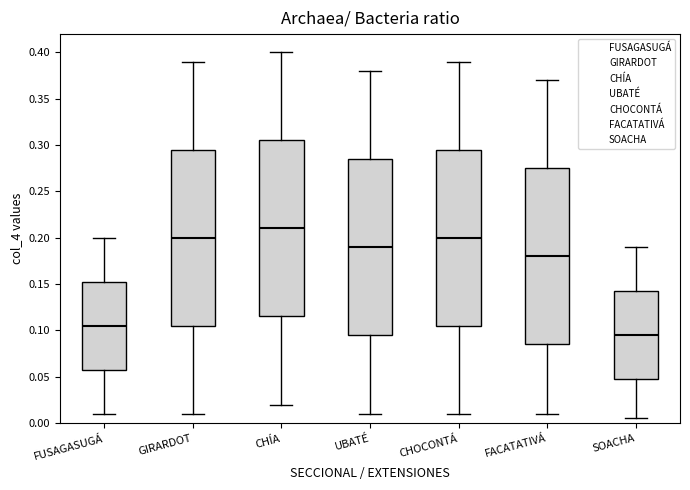

Reading left to right, read every box against the y-axis: the position of its median line, the range the box covers, and the ends of its whiskers. The values are not printed on the chart, so give them approximately, as read against the axis.

FUSAGASUGÁ: median 0.105, box 0.060 to 0.155, whiskers 0.010 to 0.200
GIRARDOT: median 0.200, box 0.105 to 0.295, whiskers 0.010 to 0.390
CHÍA: median 0.210, box 0.115 to 0.305, whiskers 0.020 to 0.400
UBATÉ: median 0.190, box 0.095 to 0.285, whiskers 0.010 to 0.380
CHOCONTÁ: median 0.200, box 0.105 to 0.295, whiskers 0.010 to 0.390
FACATATIVÁ: median 0.180, box 0.085 to 0.275, whiskers 0.010 to 0.370
SOACHA: median 0.095, box 0.050 to 0.145, whiskers 0.005 to 0.190